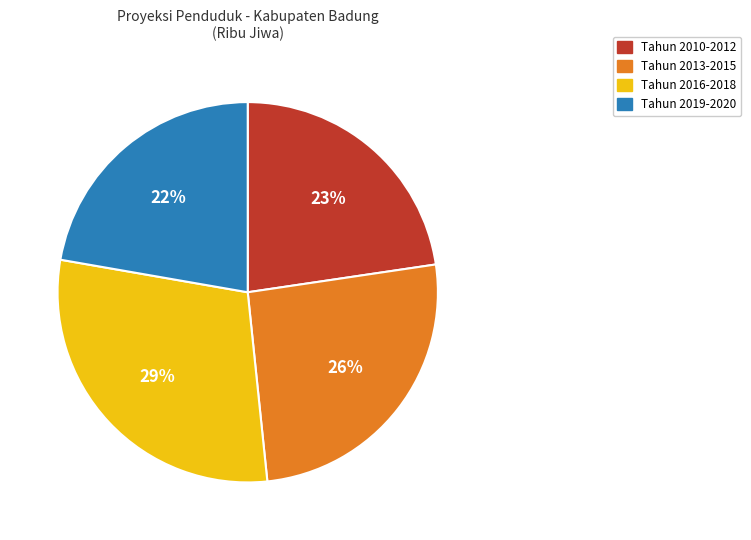

True or false: Tahun 2013-2015 accounts for 20% of the total.

False